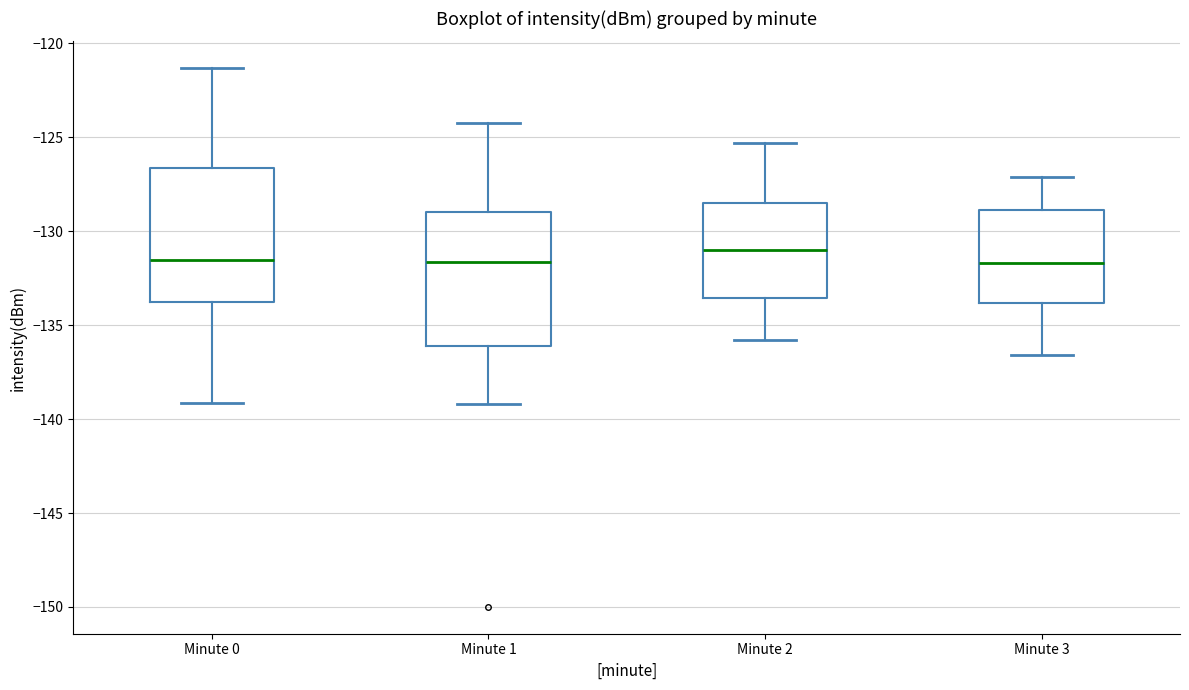

Reading left to right, transcribe this box plot: for each box, give where its median line is, the range the box spans, and where its two whiskers end, as read against the y-axis. The values are not printed on the chart, so give them approximately, as read against the axis.

Minute 0: median -131.5, box -134.0 to -126.5, whiskers -139.0 to -121.5
Minute 1: median -131.5, box -136.0 to -129.0, whiskers -139.0 to -124.0
Minute 2: median -131.0, box -133.5 to -128.5, whiskers -136.0 to -125.5
Minute 3: median -131.5, box -134.0 to -129.0, whiskers -136.5 to -127.0